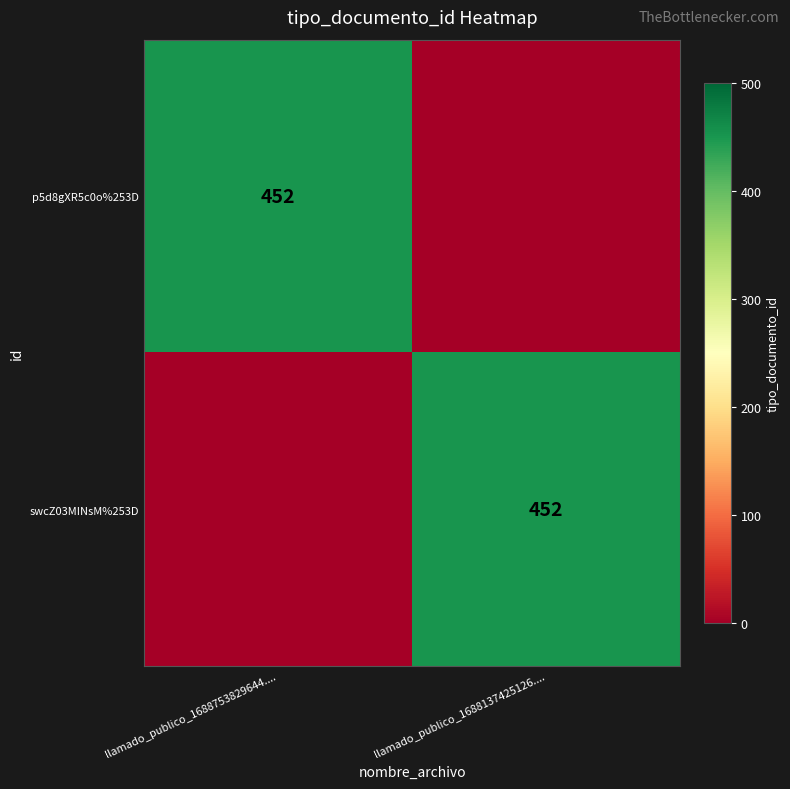

True or false: swcZ03MINsM%253D has a value of 452 at llamado_publico_1688137425126.....

True